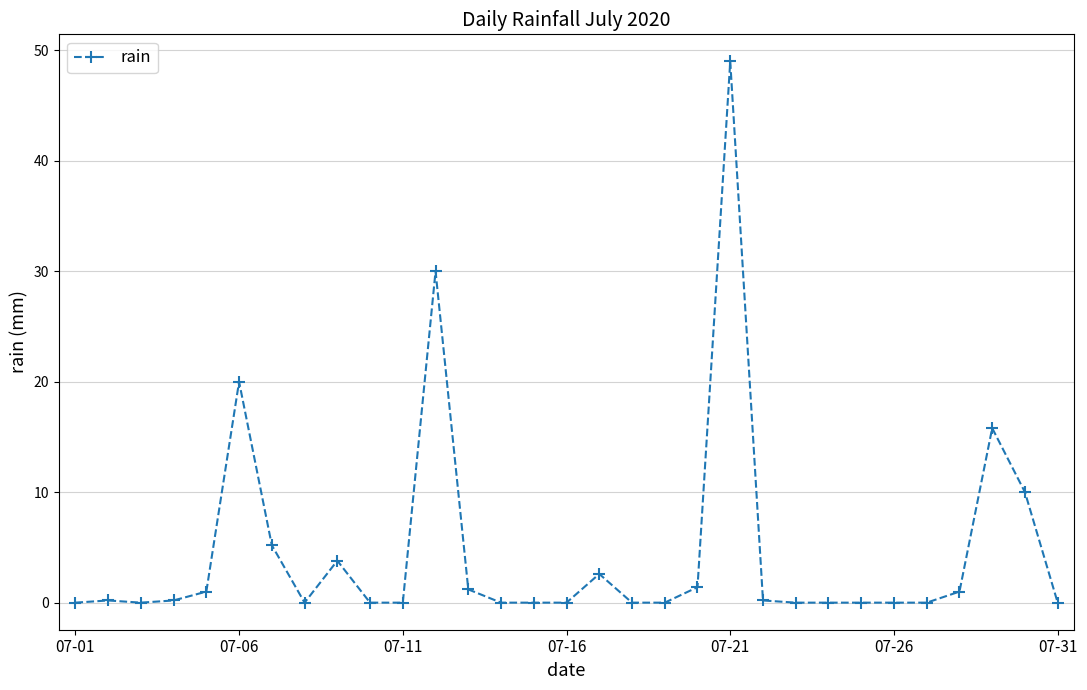

What is the greatest value displayed?

49.0